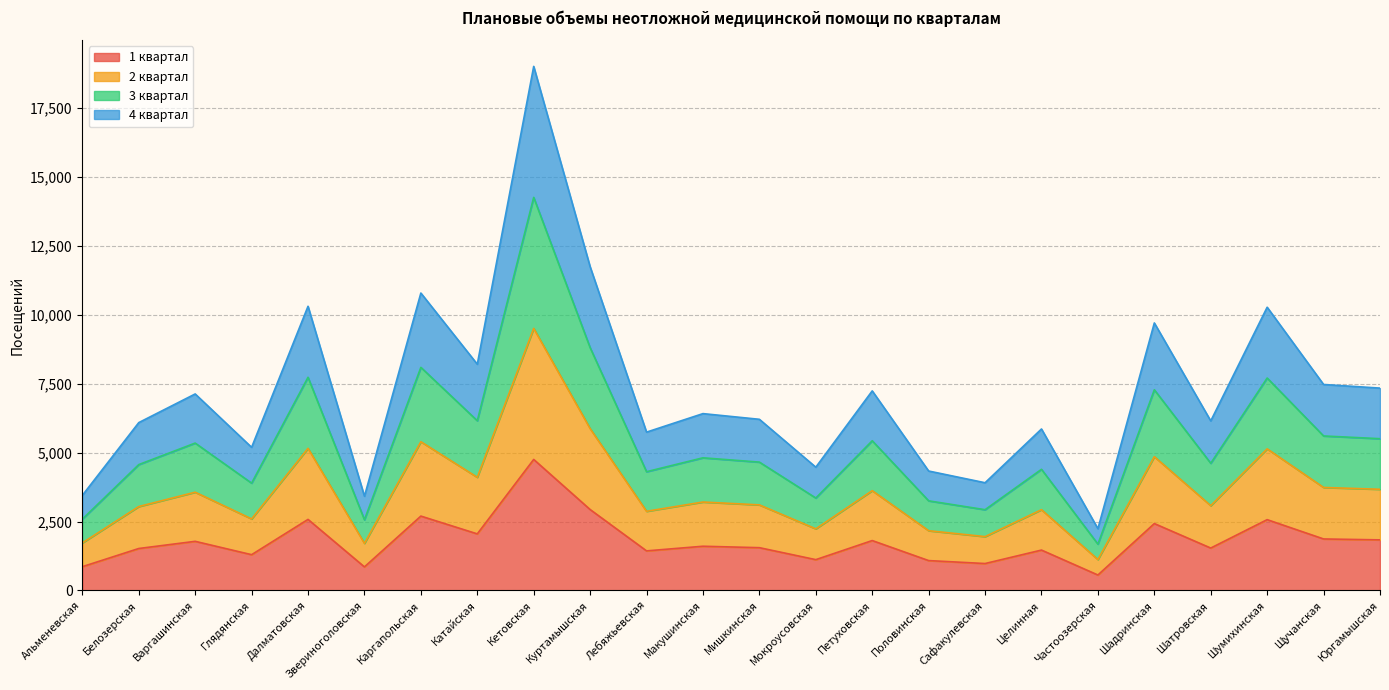

What are all the series names shown in the legend?

1 квартал, 2 квартал, 3 квартал, 4 квартал